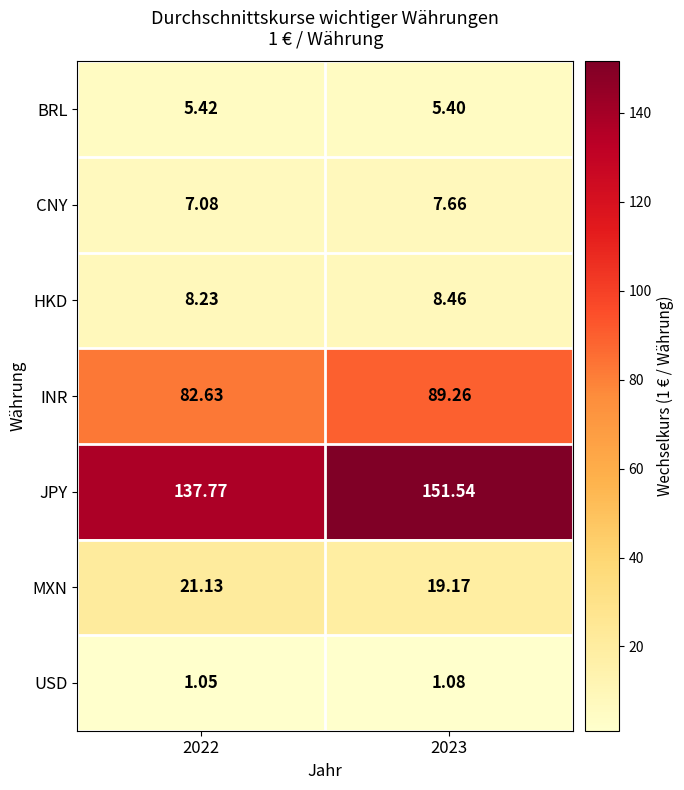

Which series has the largest total across all categories?

JPY